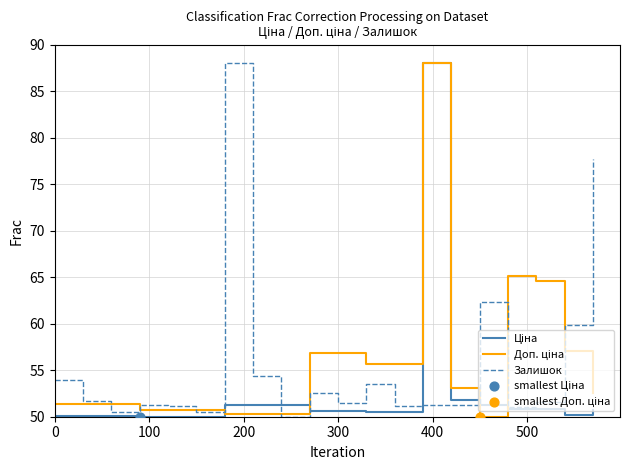

What is the smallest value displayed?

50.0